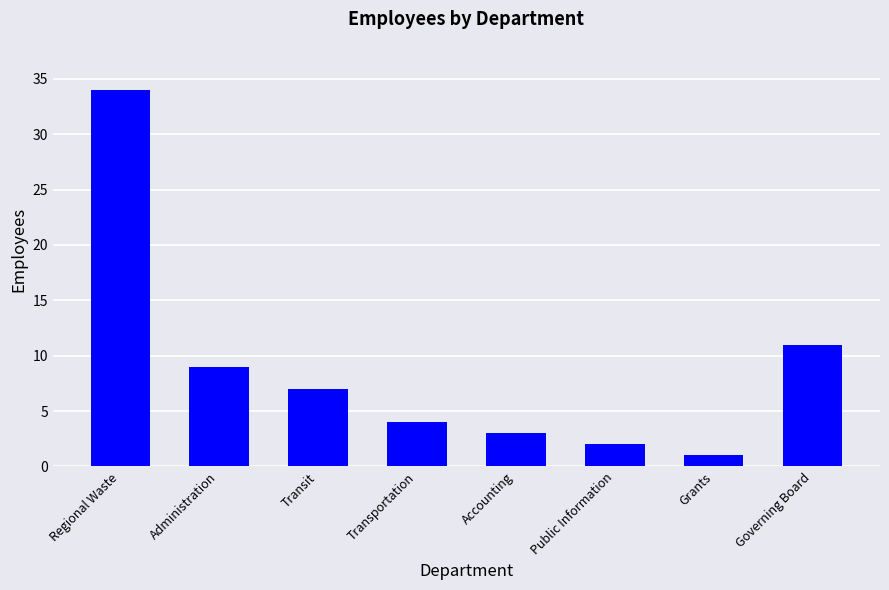

What value does the data have at Public Information?

2